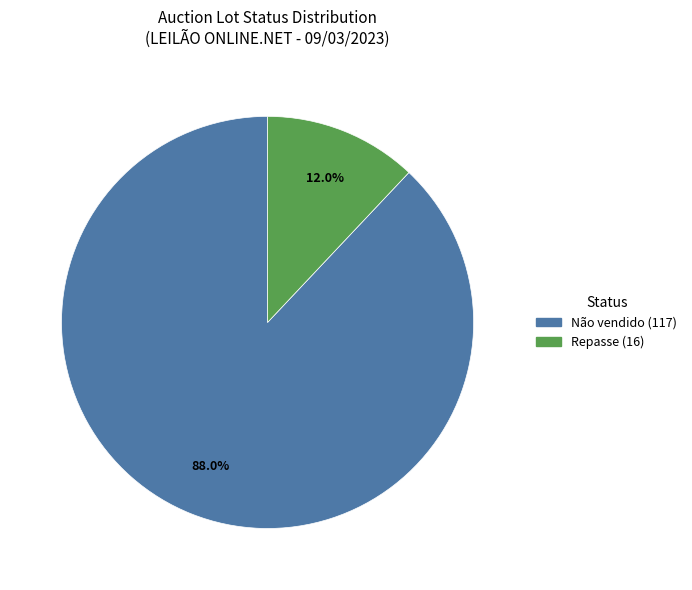

Which category accounts for the majority?

Não vendido